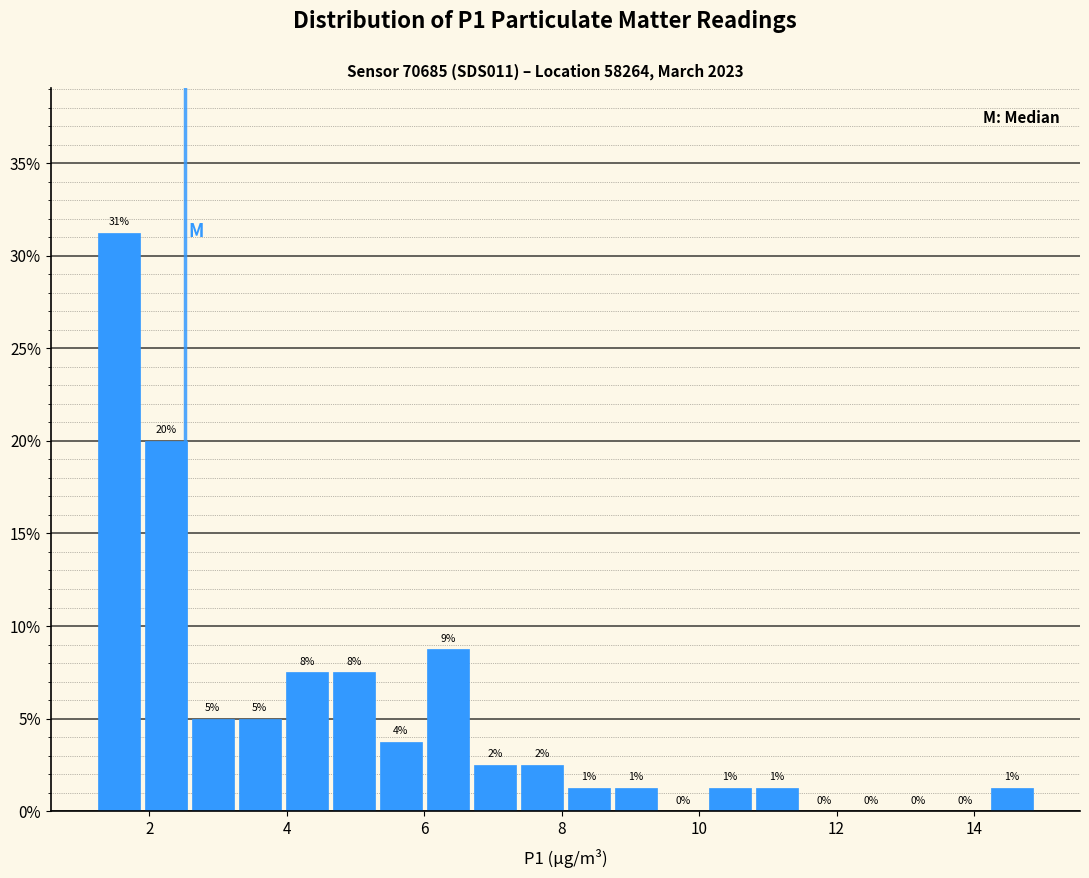

Around what value on the x-axis is the tallest bar? Give the approximate position of its centre, as read against the axis.

1.6